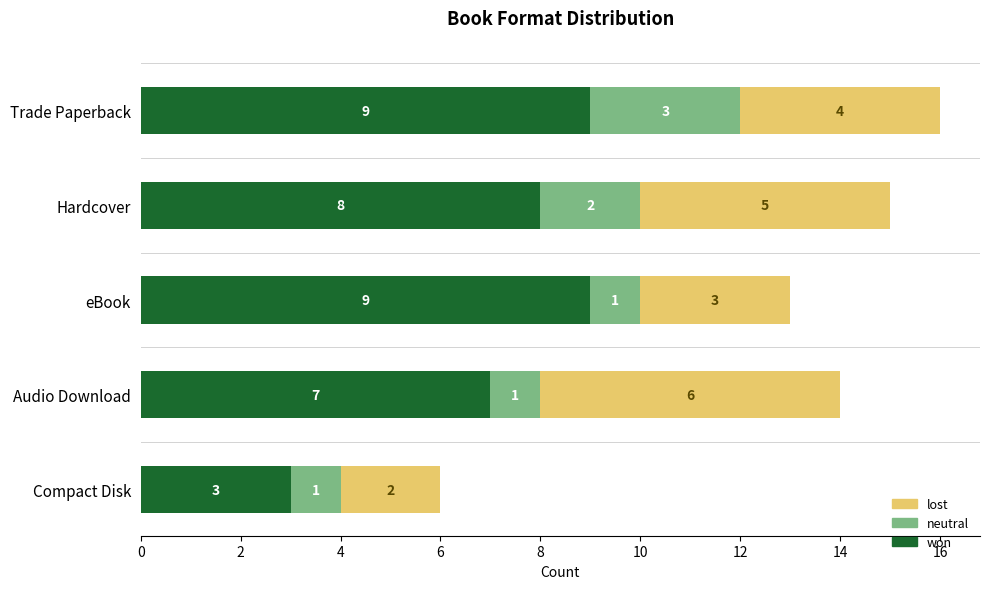

The value of won at Compact Disk is 5. True or false?

False